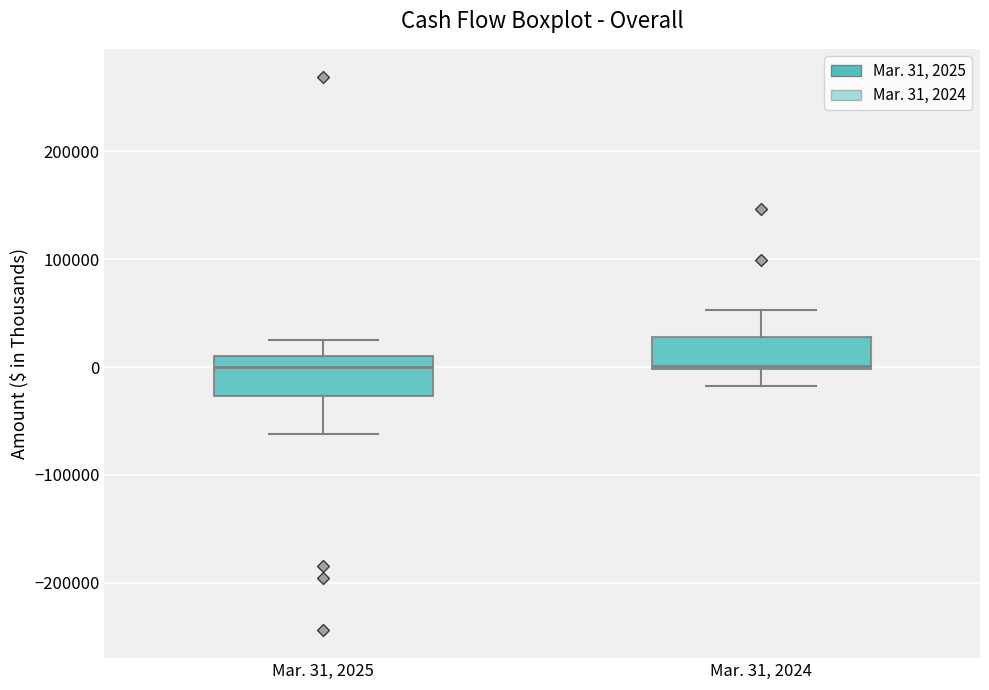

Reading left to right, transcribe this box plot: for each box, give where its median line is, the range the box spans, and where its two whiskers end, as read against the y-axis. The values are not printed on the chart, so give them approximately, as read against the axis.

Mar. 31, 2025: median 0, box -30000 to 10000, whiskers -60000 to 30000
Mar. 31, 2024: median 0, box 0 to 30000, whiskers -20000 to 50000